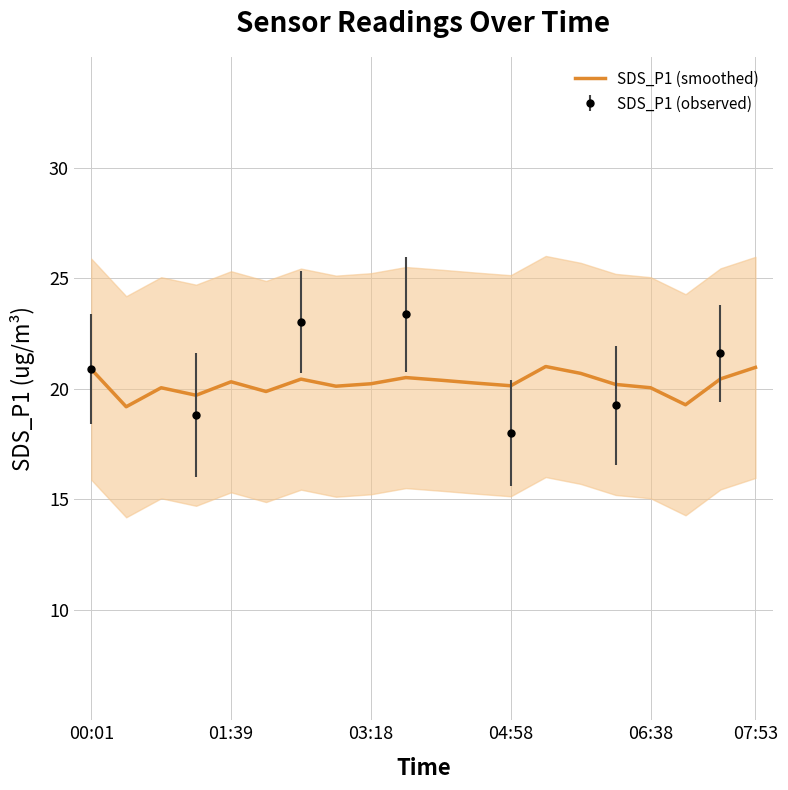

Approximately how many times larger is the value at 11 compared to 10?

1.0